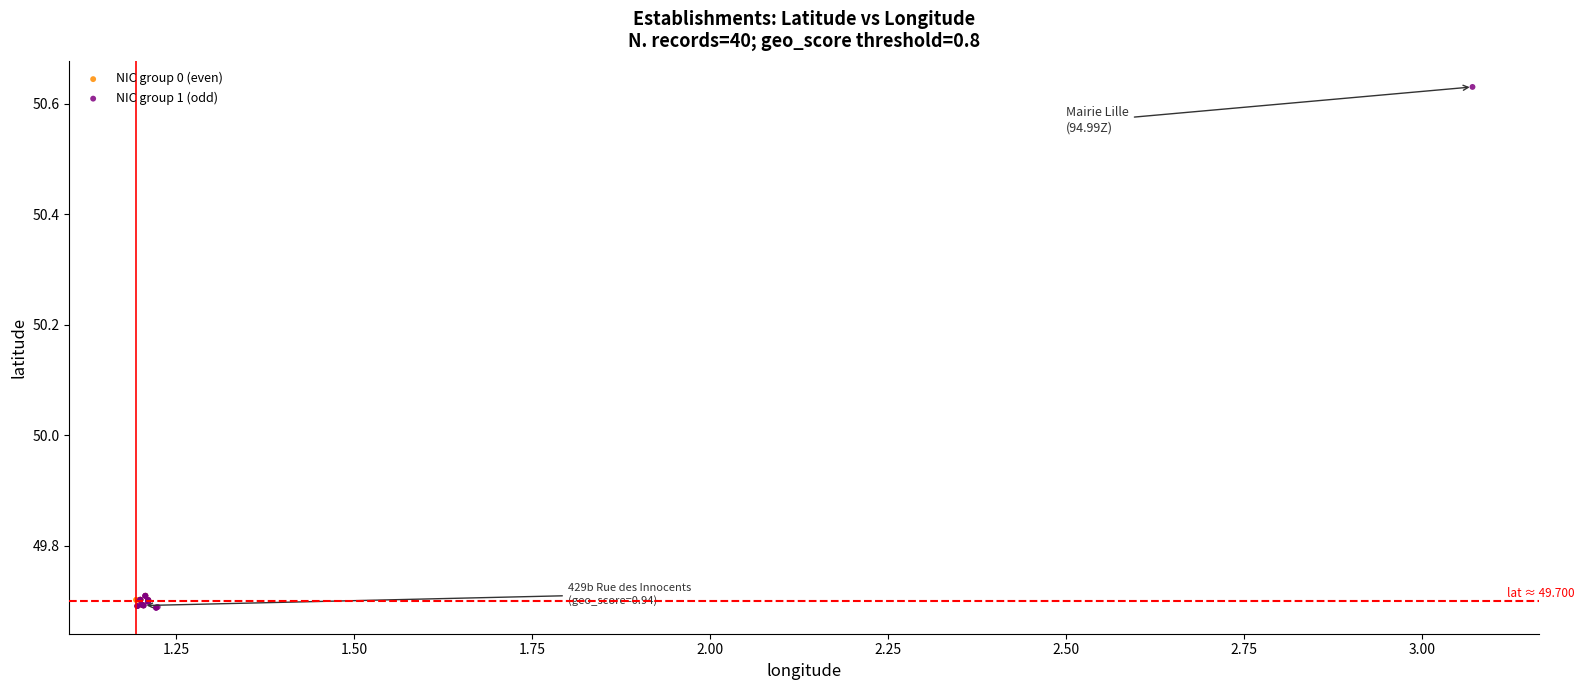

Which series contains the highest Y value?

NIC group 1 (odd)